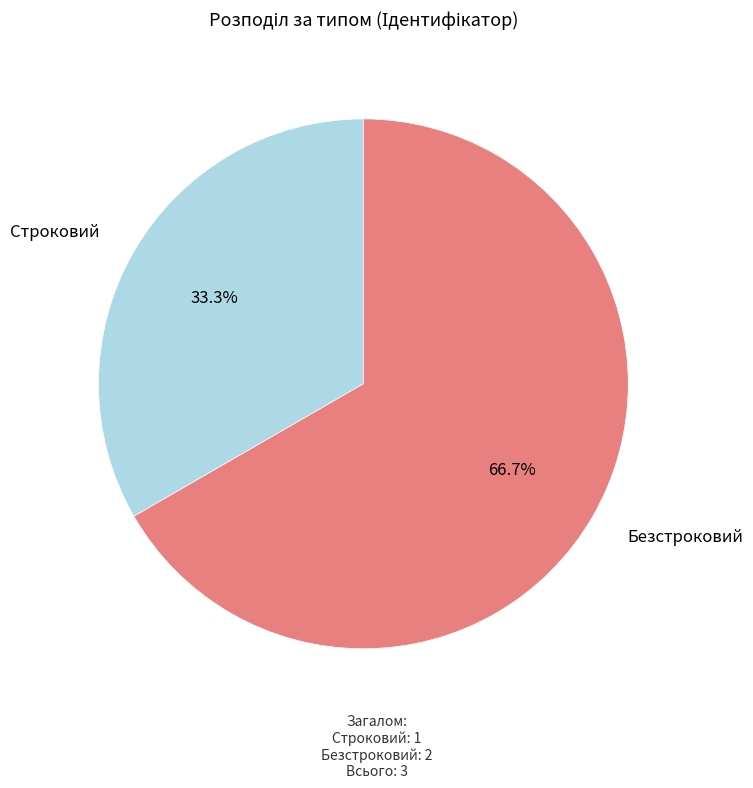

Does any single category account for the majority?

Yes